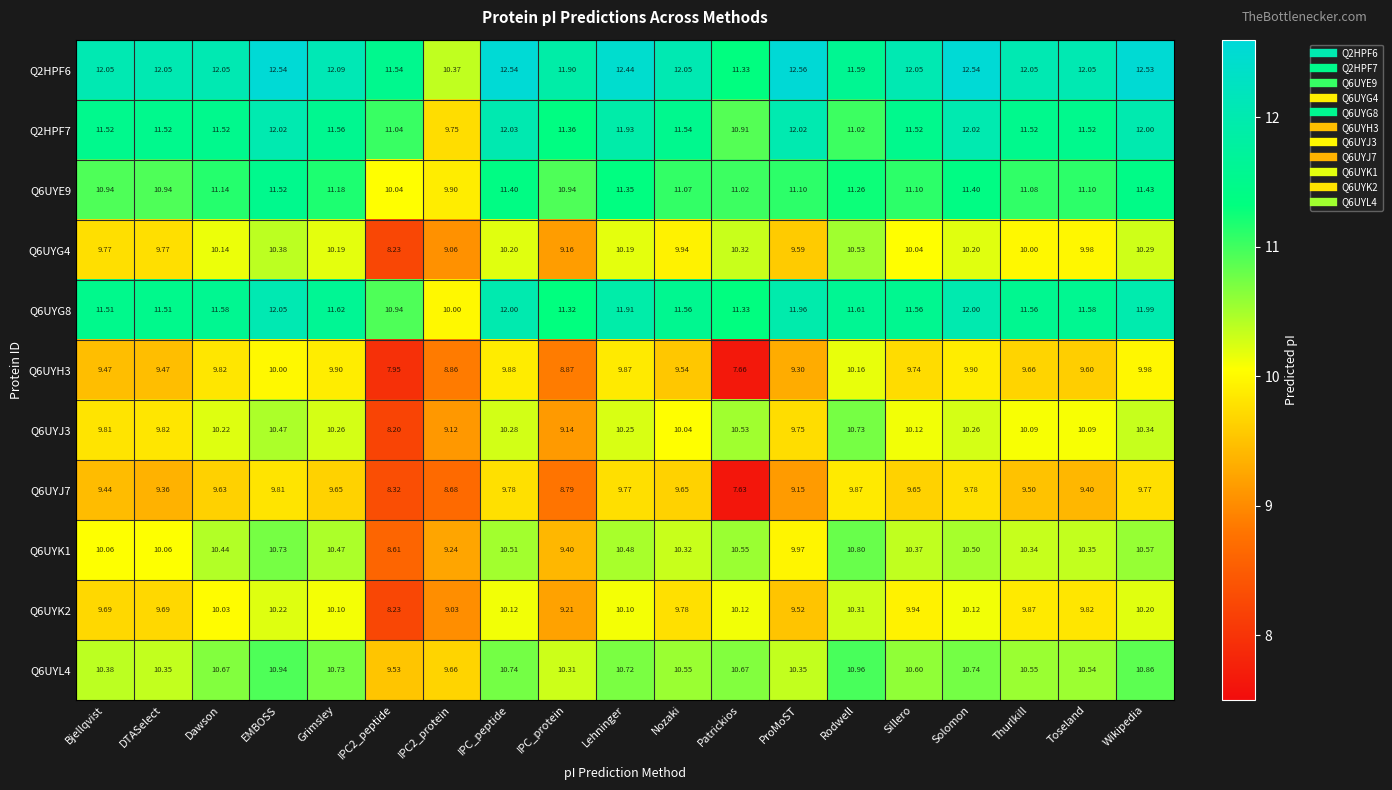

Which series has the widest spread of values?

Q6UYJ3